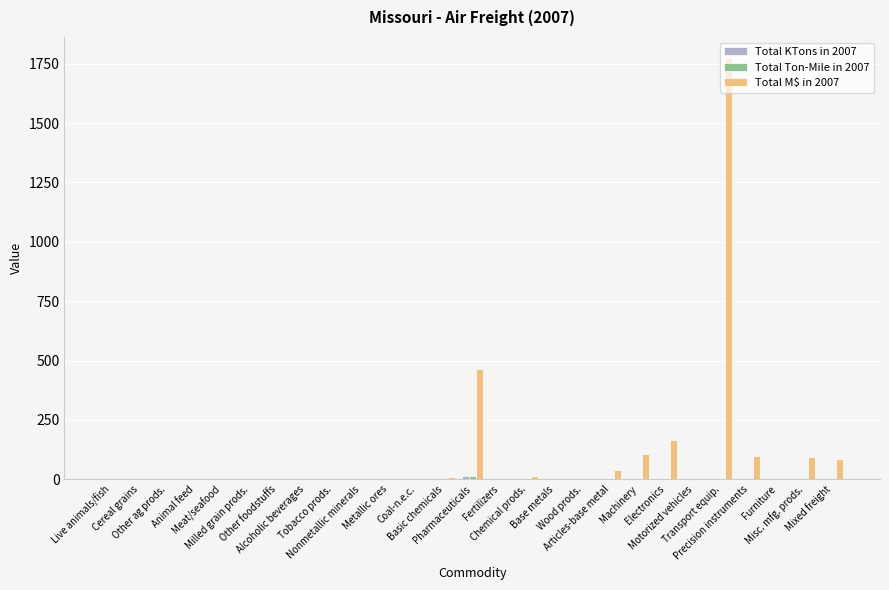

At how many categories does at least one series exceed 542?

1